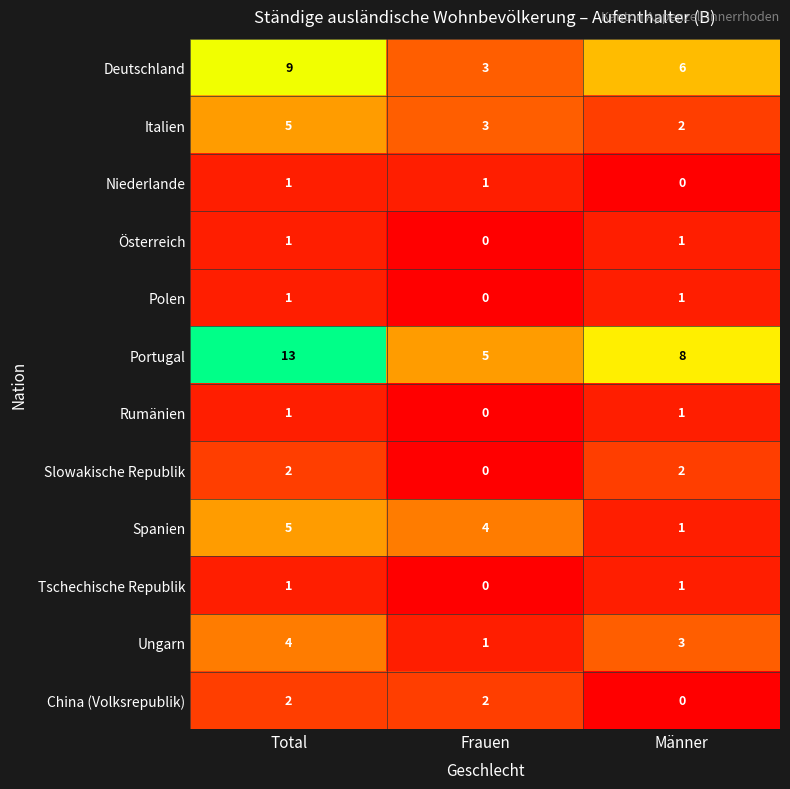

How many data points does each series have?

3